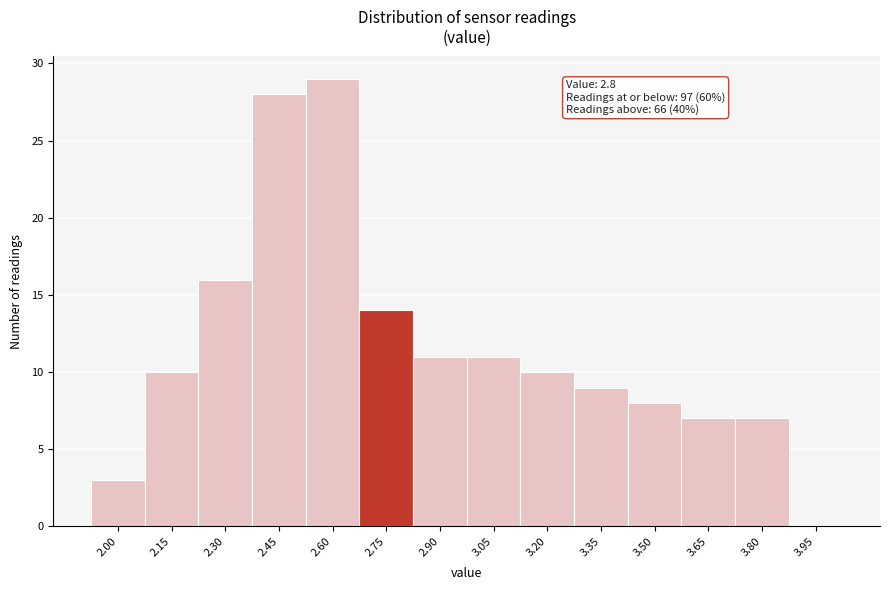

Reading right to left, extract all data points from this chart.

3.95=0	3.80=7	3.65=7	3.50=8	3.35=9	3.20=10	3.05=11	2.90=11	2.75=14	2.60=29	2.45=28	2.30=16	2.15=10	2.00=3